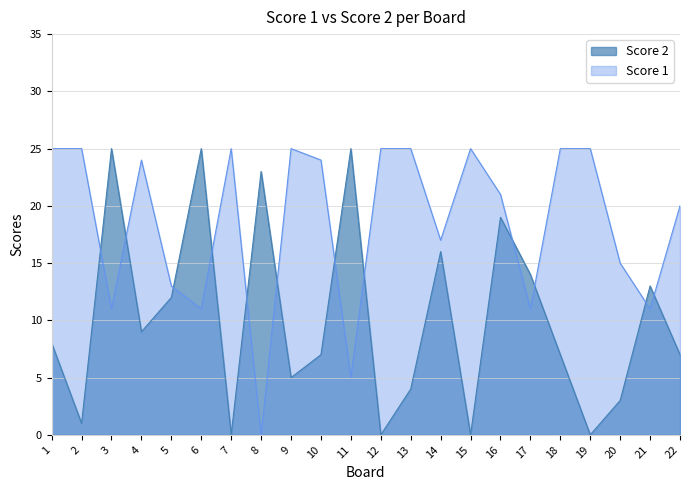

What is the sum of the Score 1 values at 20 and 12?

40